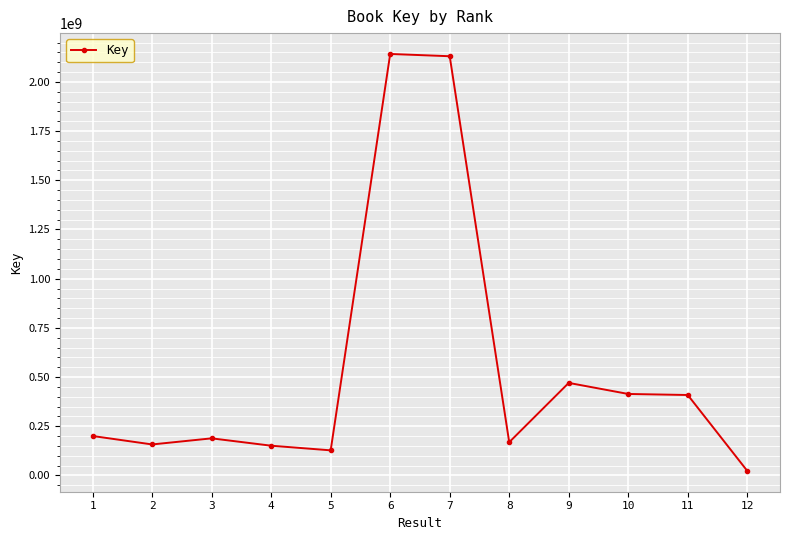

What is the change in value from 1 to 9?

+269860532